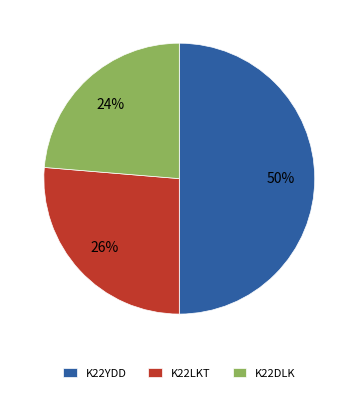

What percentage is the K22LKT slice, to the nearest percent?

26%